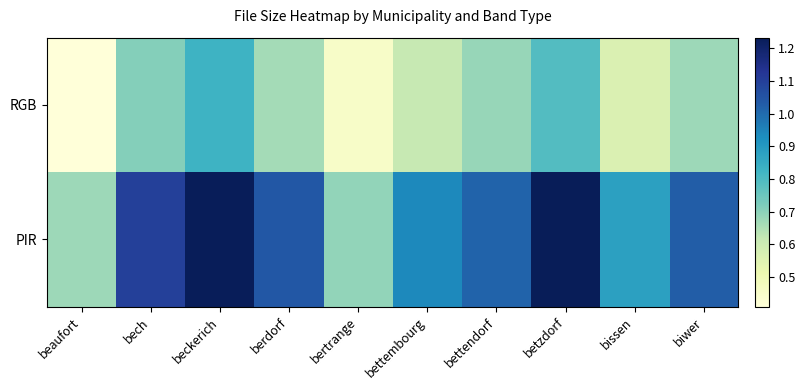

Reading left to right, list all the values displayed in this chart.

RGB: beaufort=0.4	bech=0.7	beckerich=0.8	berdorf=0.7	bertrange=0.5	bettembourg=0.6	bettendorf=0.7	betzdorf=0.8	bissen=0.6	biwer=0.7
PIR: beaufort=0.7	bech=1.1	beckerich=1.2	berdorf=1.0	bertrange=0.7	bettembourg=0.9	bettendorf=1.0	betzdorf=1.2	bissen=0.9	biwer=1.0